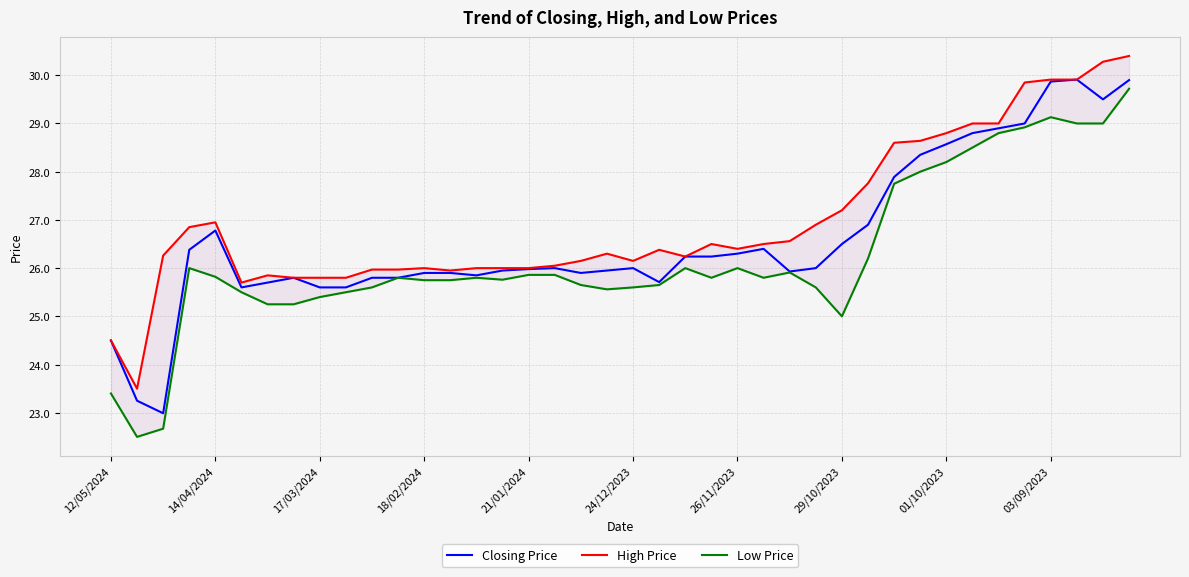

Reading left to right, extract all data points from this chart.

Closing Price: 24.5	23.2	23.0	26.4	26.8	25.6	25.7	25.8	25.6	25.6	25.8	25.8	25.9	25.9	25.9	25.9	26.0	26.0	25.9	25.9	26.0	25.7	26.2	26.2	26.3	26.4	25.9	26.0	26.5	26.9	27.9	28.4	28.6	28.8	28.9	29.0	29.9	29.9	29.5	29.9
High Price: 24.5	23.5	26.3	26.9	26.9	25.7	25.9	25.8	25.8	25.8	26.0	26.0	26.0	25.9	26.0	26.0	26.0	26.1	26.1	26.3	26.1	26.4	26.2	26.5	26.4	26.5	26.6	26.9	27.2	27.8	28.6	28.6	28.8	29.0	29.0	29.9	29.9	29.9	30.3	30.4
Low Price: 23.4	22.5	22.7	26.0	25.8	25.5	25.2	25.2	25.4	25.5	25.6	25.8	25.8	25.8	25.8	25.8	25.9	25.9	25.6	25.6	25.6	25.6	26.0	25.8	26.0	25.8	25.9	25.6	25.0	26.2	27.8	28.0	28.2	28.5	28.8	28.9	29.1	29.0	29.0	29.7